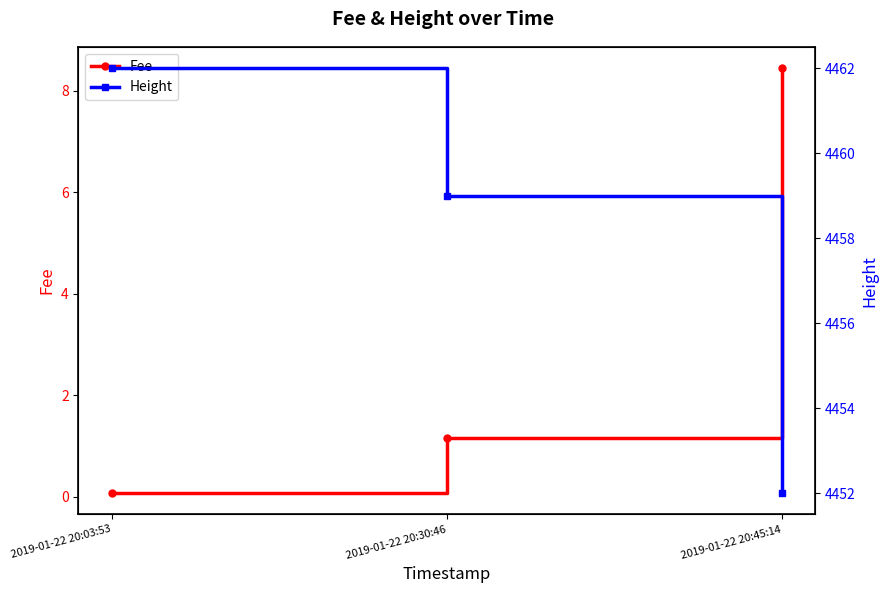

The Height series shows 6615.3 at 2019-01-22 20:30:46. True or false?

False